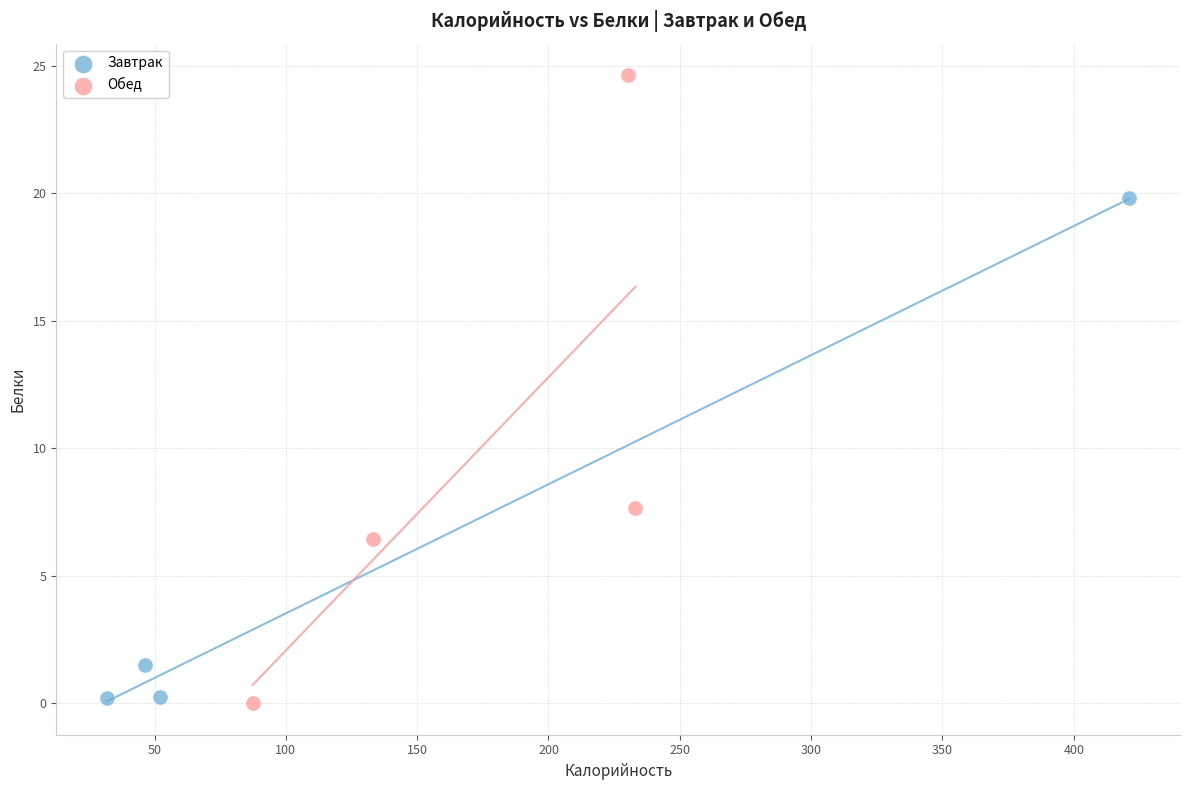

Which series has the widest spread of Y values?

Обед